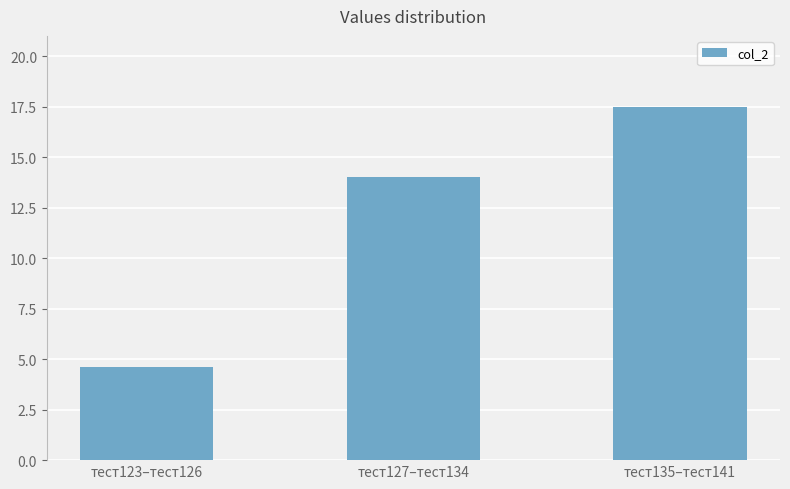

Is it true that the value at тест135–тест141 is 17.5?

True